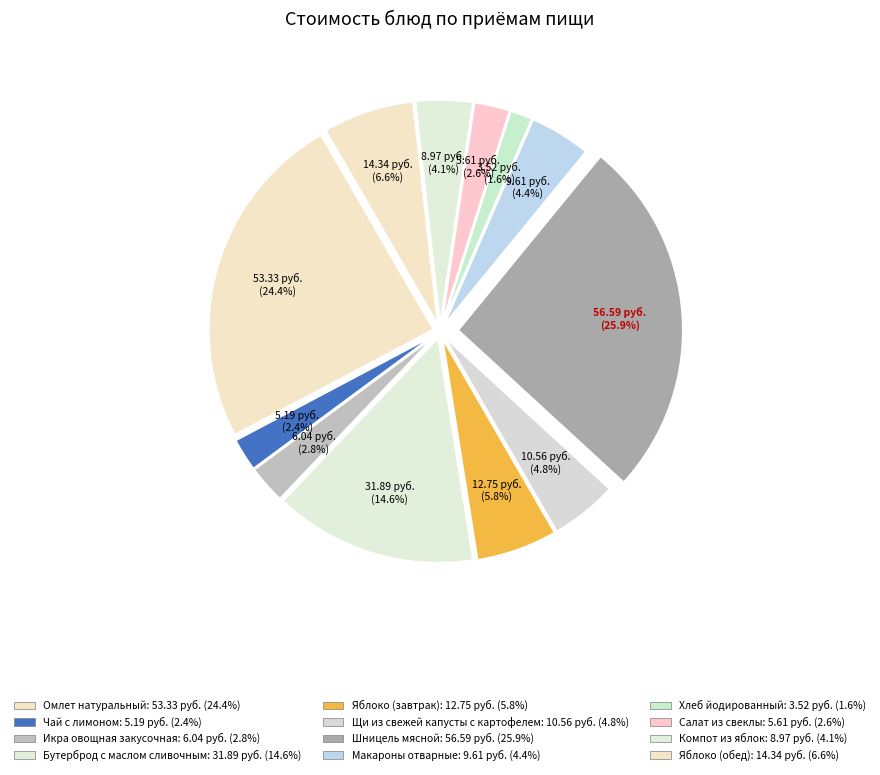

Which category has the biggest portion of the pie?

Шницель мясной